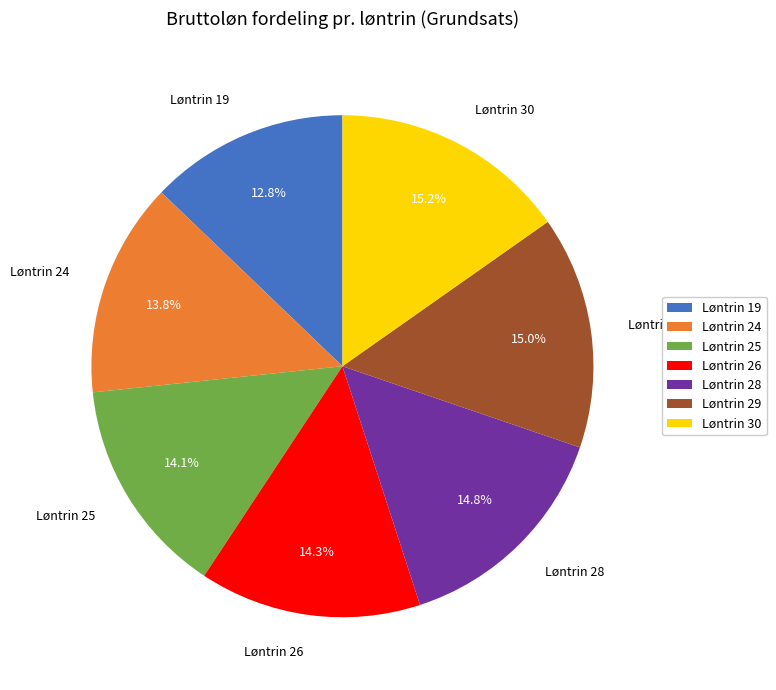

True or false: Løntrin 25 accounts for 14% of the total.

True